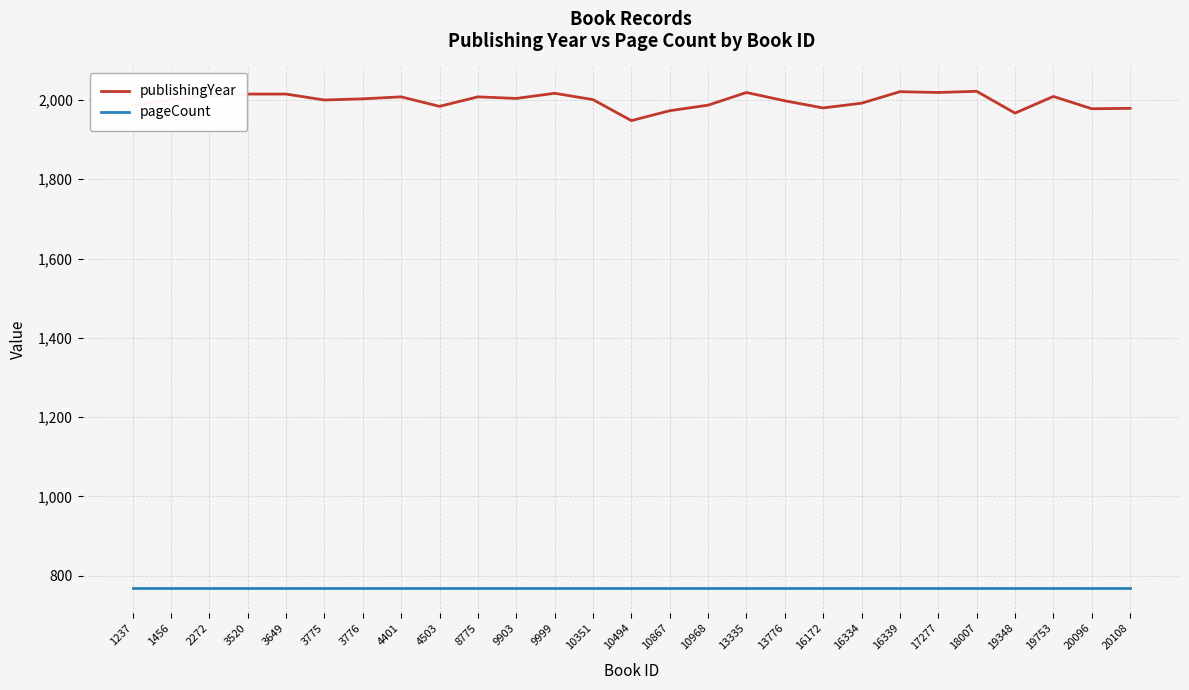

What is the greatest value displayed?

2022